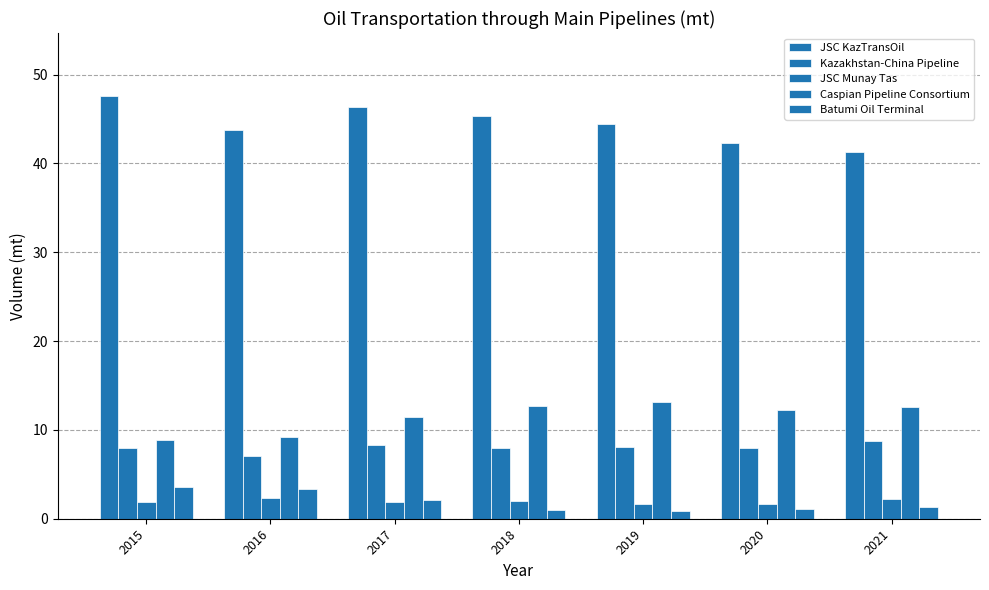

Does the chart contain any negative values?

No